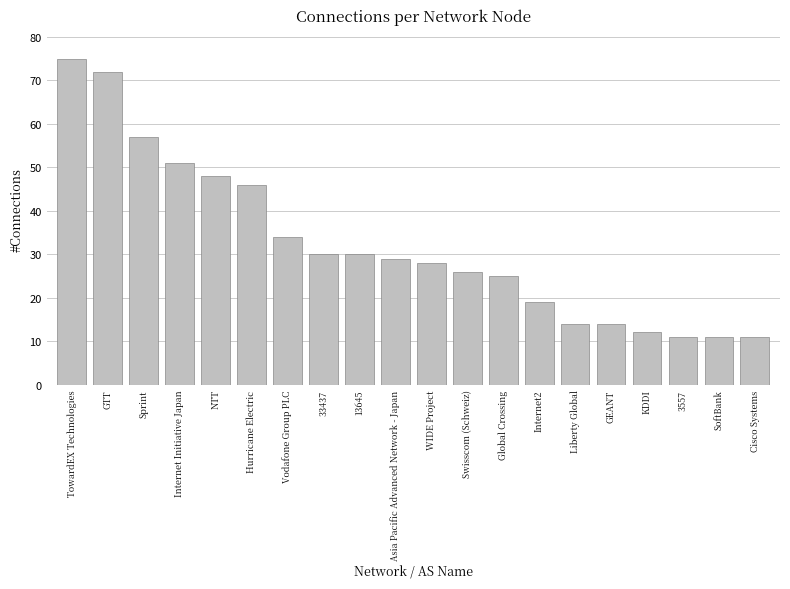

The chart shows a value of 30 at 13645. True or false?

True